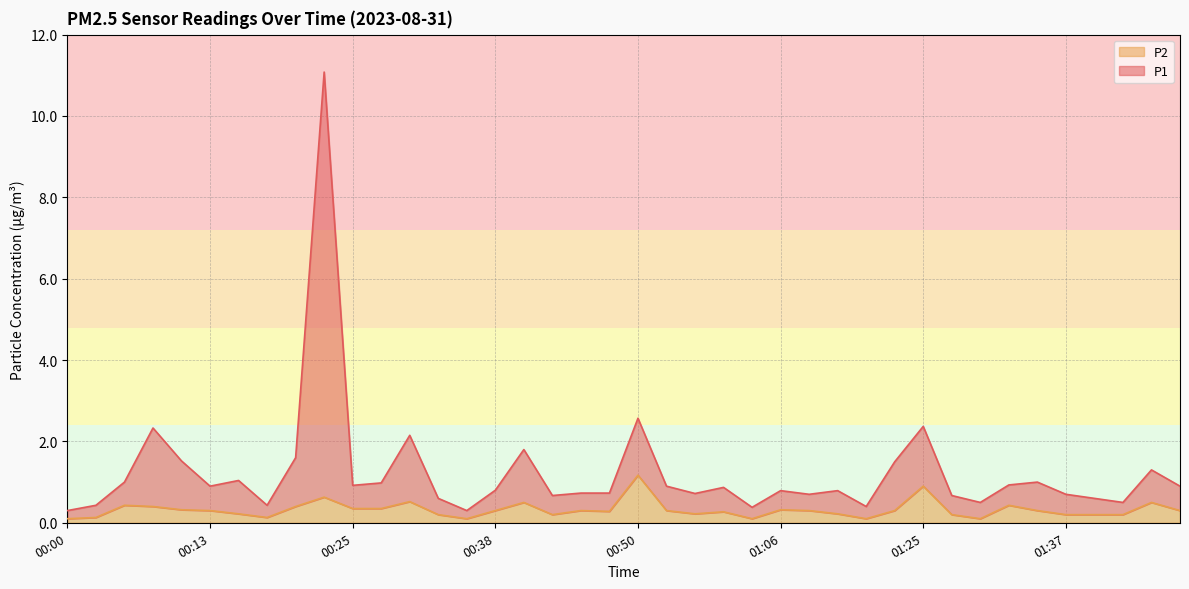

Reading right to left, transcribe all the data shown in this chart.

P1: 01:50=0.9	01:48=1.3	01:45=0.5	01:43=0.6	01:37=0.7	01:34=1.0	01:32=0.9	01:30=0.5	01:27=0.7	01:25=2.4	01:22=1.5	01:19=0.4	01:17=0.8	01:14=0.7	01:06=0.8	01:00=0.4	00:57=0.9	00:55=0.7	00:52=0.9	00:50=2.6	00:48=0.7	00:45=0.7	00:43=0.7	00:40=1.8	00:38=0.8	00:35=0.3	00:33=0.6	00:30=2.1	00:28=1.0	00:25=0.9	00:23=11.1	00:20=1.6	00:18=0.4	00:15=1.0	00:13=0.9	00:10=1.5	00:08=2.3	00:05=1.0	00:03=0.4	00:00=0.3
P2: 01:50=0.3	01:48=0.5	01:45=0.2	01:43=0.2	01:37=0.2	01:34=0.3	01:32=0.4	01:30=0.1	01:27=0.2	01:25=0.9	01:22=0.3	01:19=0.1	01:17=0.2	01:14=0.3	01:06=0.3	01:00=0.1	00:57=0.3	00:55=0.2	00:52=0.3	00:50=1.2	00:48=0.3	00:45=0.3	00:43=0.2	00:40=0.5	00:38=0.3	00:35=0.1	00:33=0.2	00:30=0.5	00:28=0.3	00:25=0.3	00:23=0.6	00:20=0.4	00:18=0.1	00:15=0.2	00:13=0.3	00:10=0.3	00:08=0.4	00:05=0.4	00:03=0.1	00:00=0.1